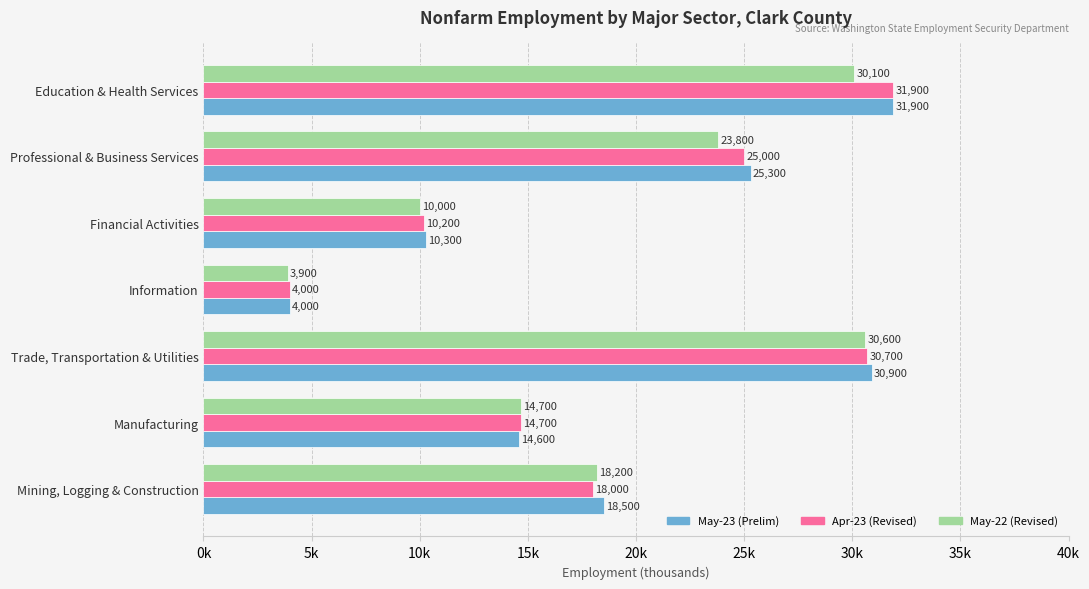

What is the difference between the second highest and second lowest values in the May-22 (Revised) series?

20100